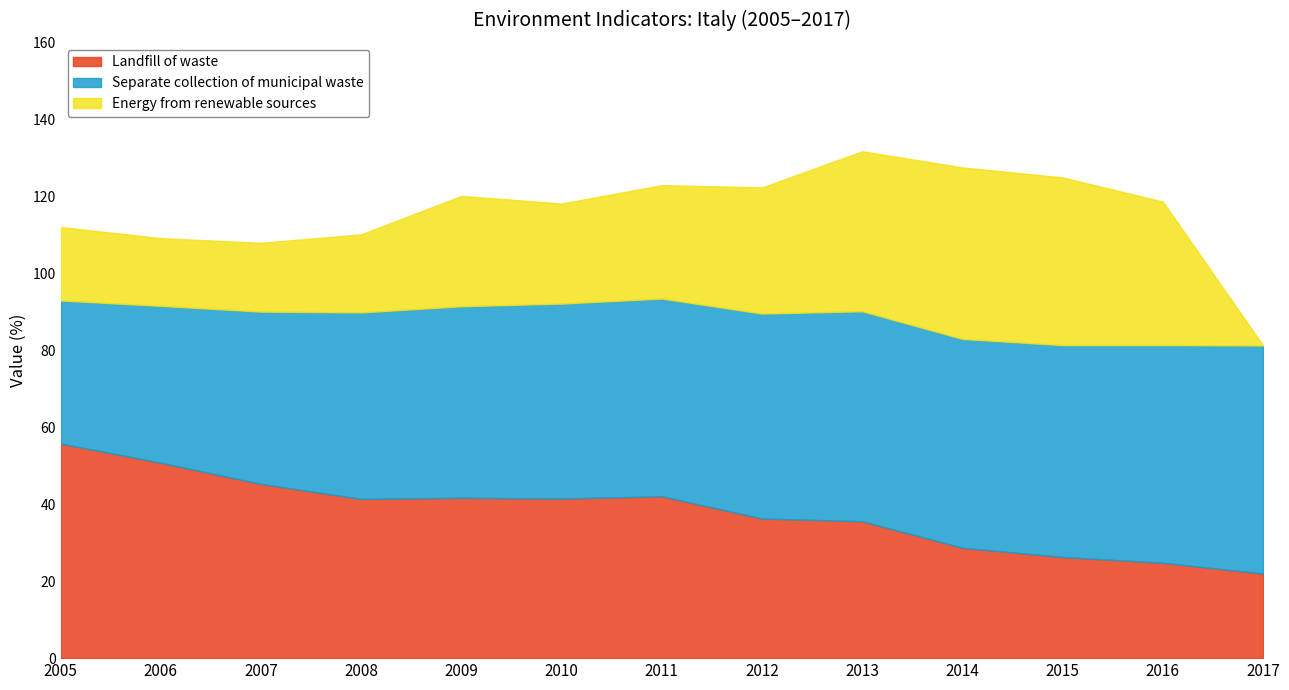

The value of Landfill of waste at 2008 is 41.4. True or false?

True